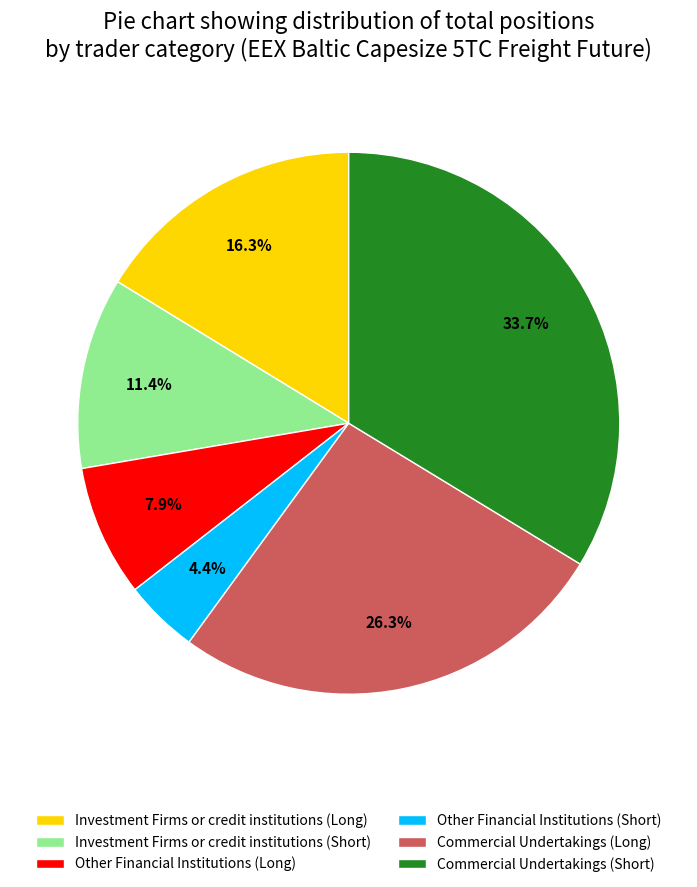

What is the largest slice in the pie chart?

Commercial Undertakings (Short)